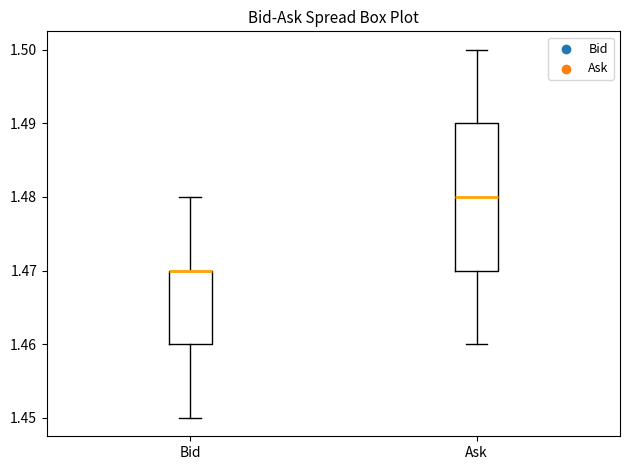

Reading left to right, read every box against the y-axis: the position of its median line, the range the box covers, and the ends of its whiskers. The values are not printed on the chart, so give them approximately, as read against the axis.

Bid: median 1.47 (drawn on the box's upper edge), box 1.46 to 1.47, whiskers 1.45 to 1.48
Ask: median 1.48, box 1.47 to 1.49, whiskers 1.46 to 1.50